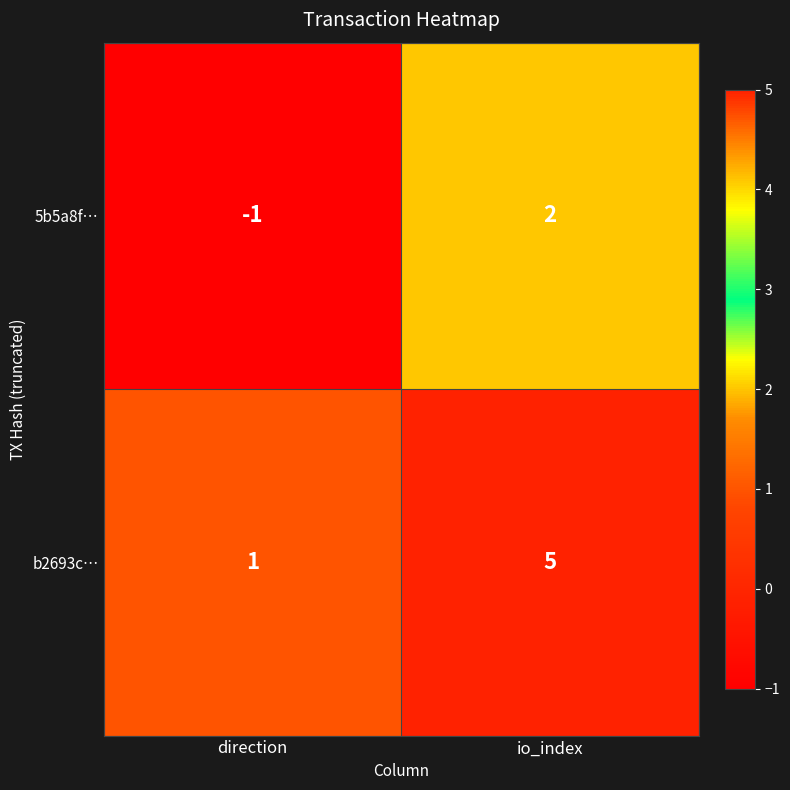

At which category does the chart reach its peak across all series?

io_index